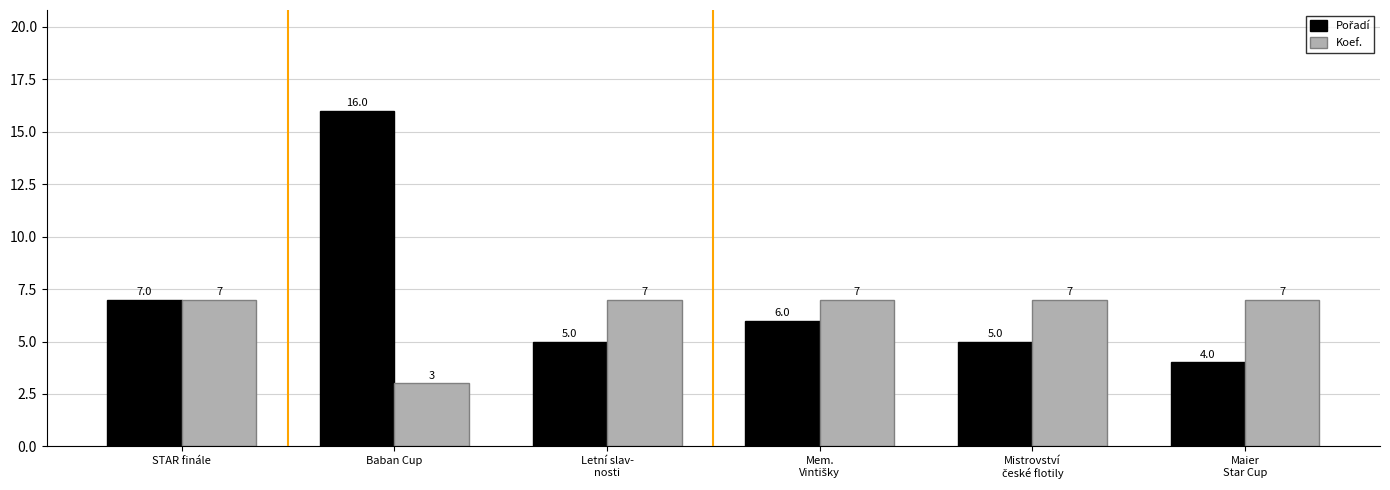

How many Koef. values are between 7 and 8?

5